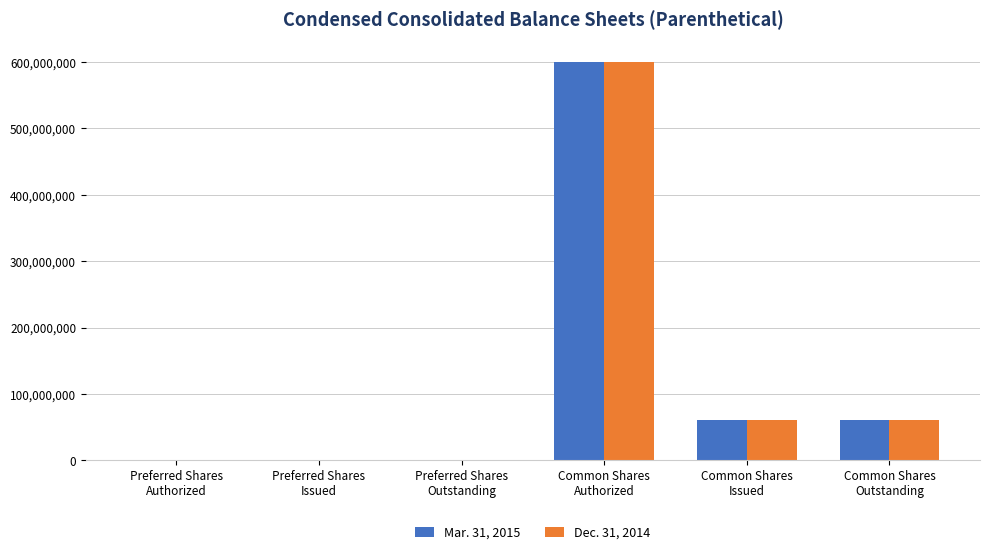

What is the maximum value shown in the chart?

600000000